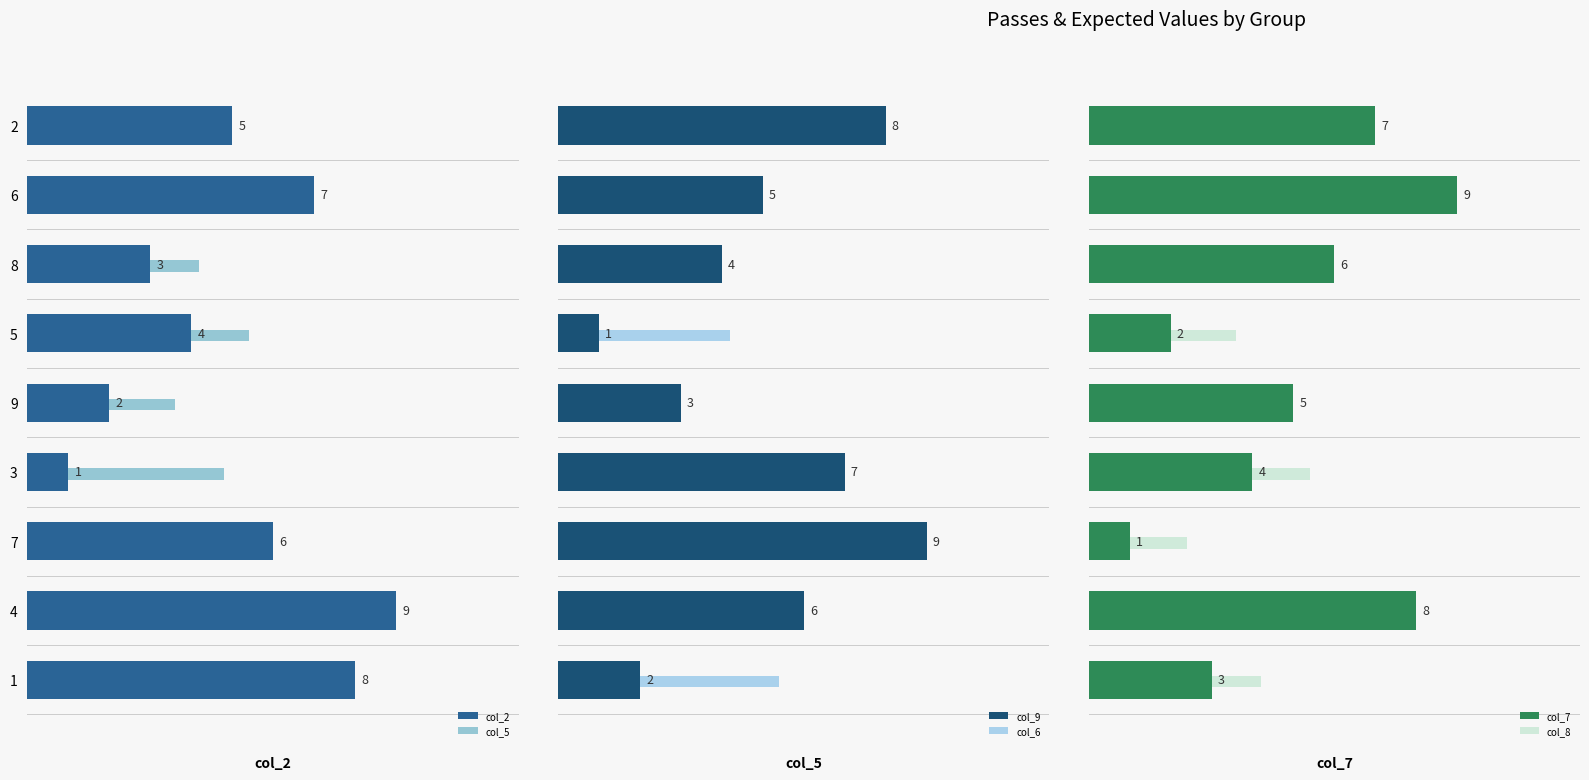

What is the label of the 7th bar from the left?

7